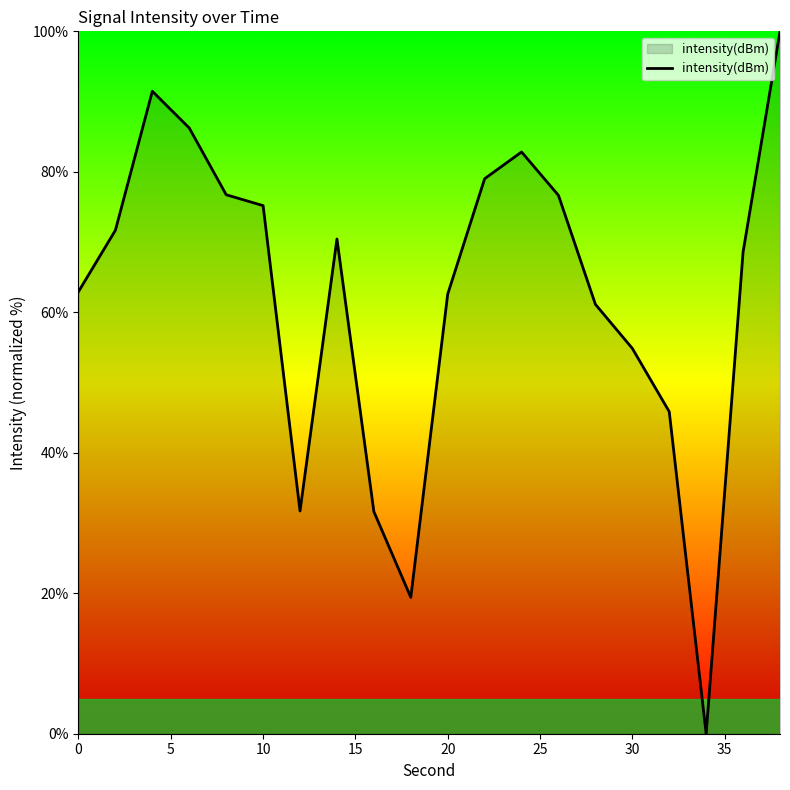

What is the greatest value displayed?

100.0